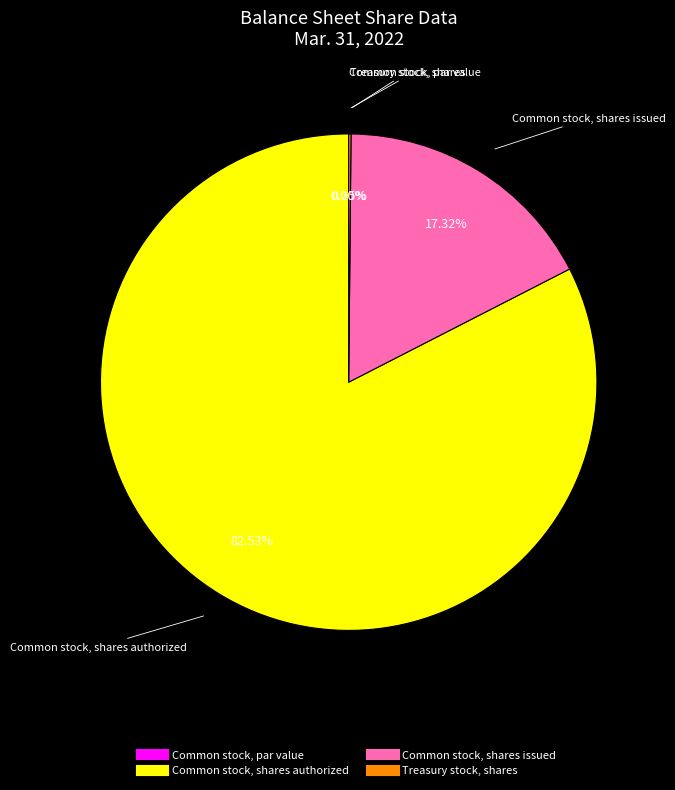

How many segments does this pie chart have?

4